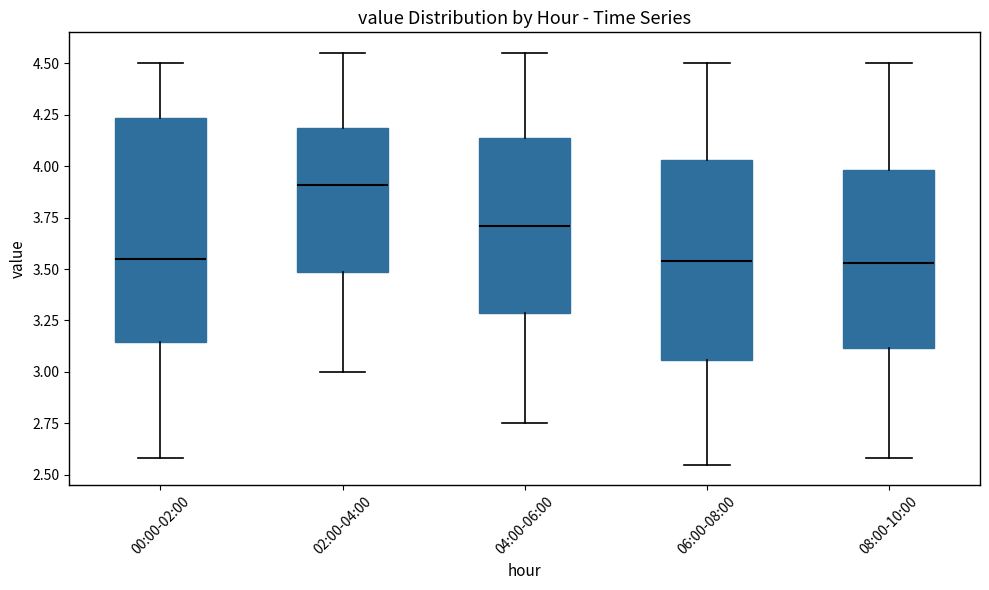

Where does the lower whisker of the box for 06:00-08:00 end on the y-axis? The values are not printed on the chart, so give them approximately, as read against the axis.

2.55